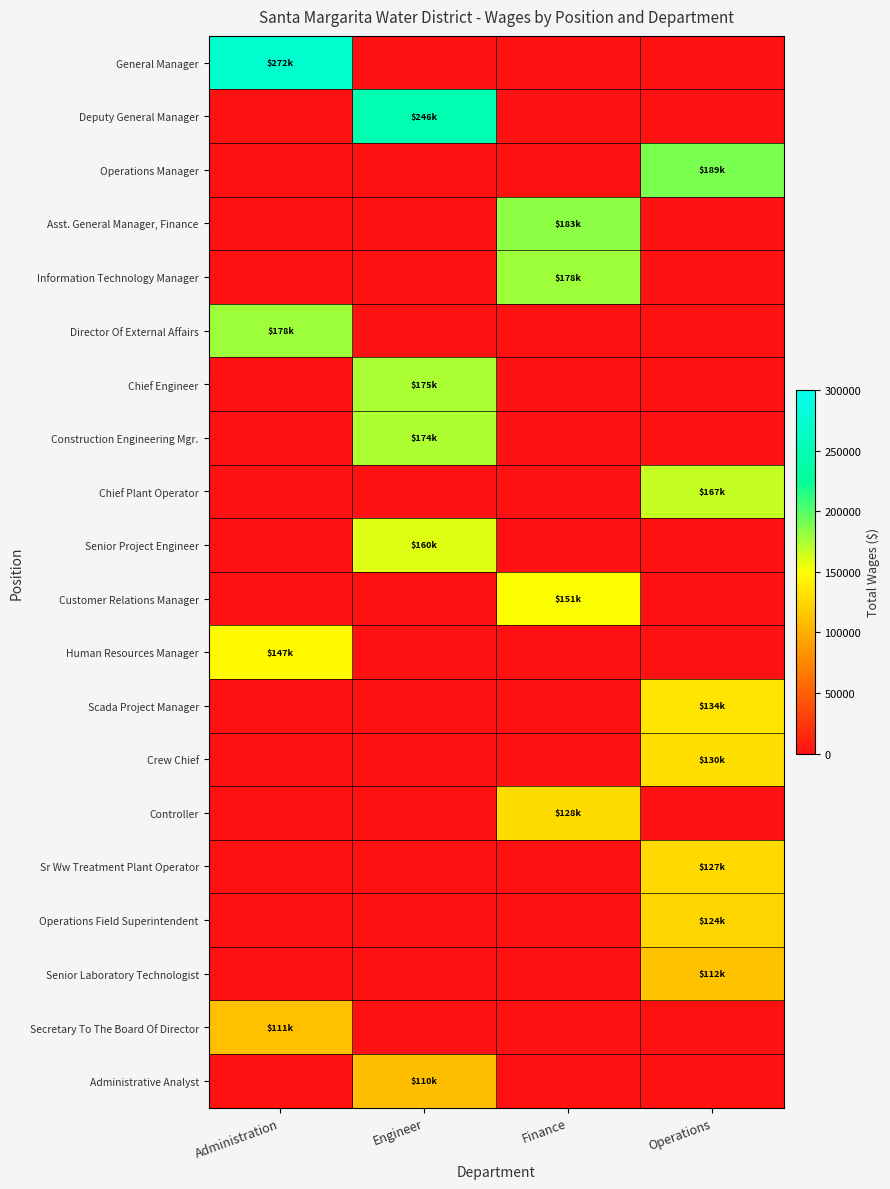

What is the greatest value displayed?

272442